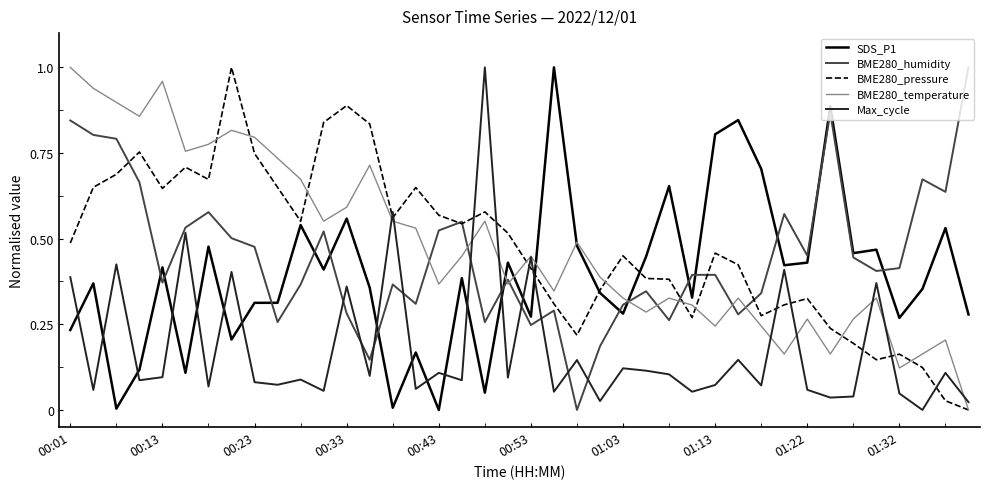

What are all the series names shown in the legend?

SDS_P1, BME280_humidity, BME280_pressure, BME280_temperature, Max_cycle